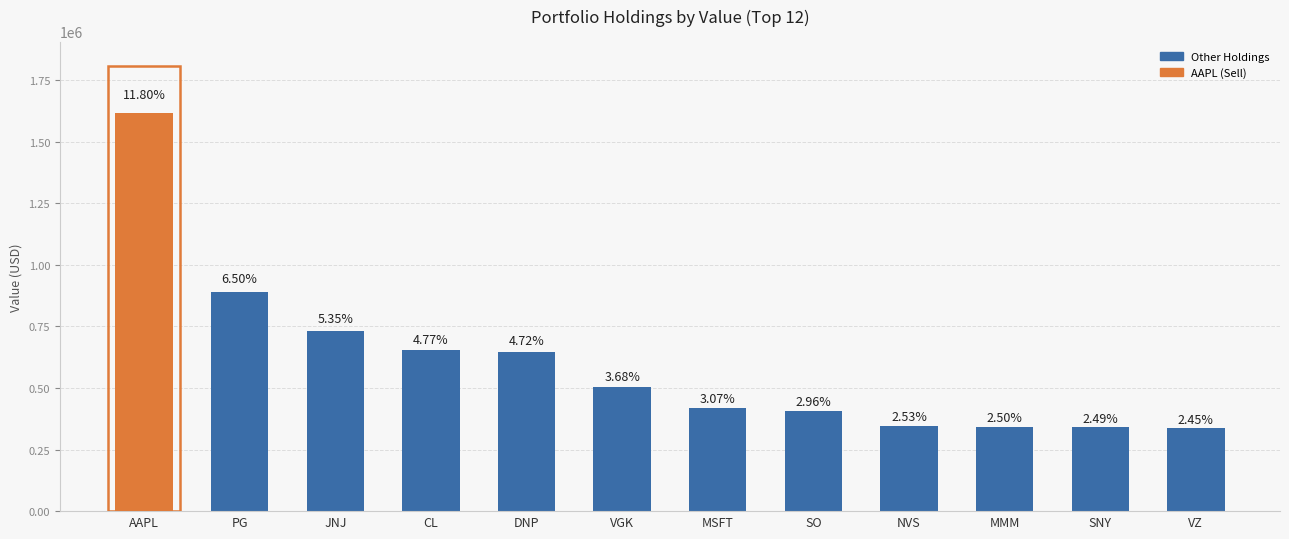

What is the label of the 8th bar from the left?

SO